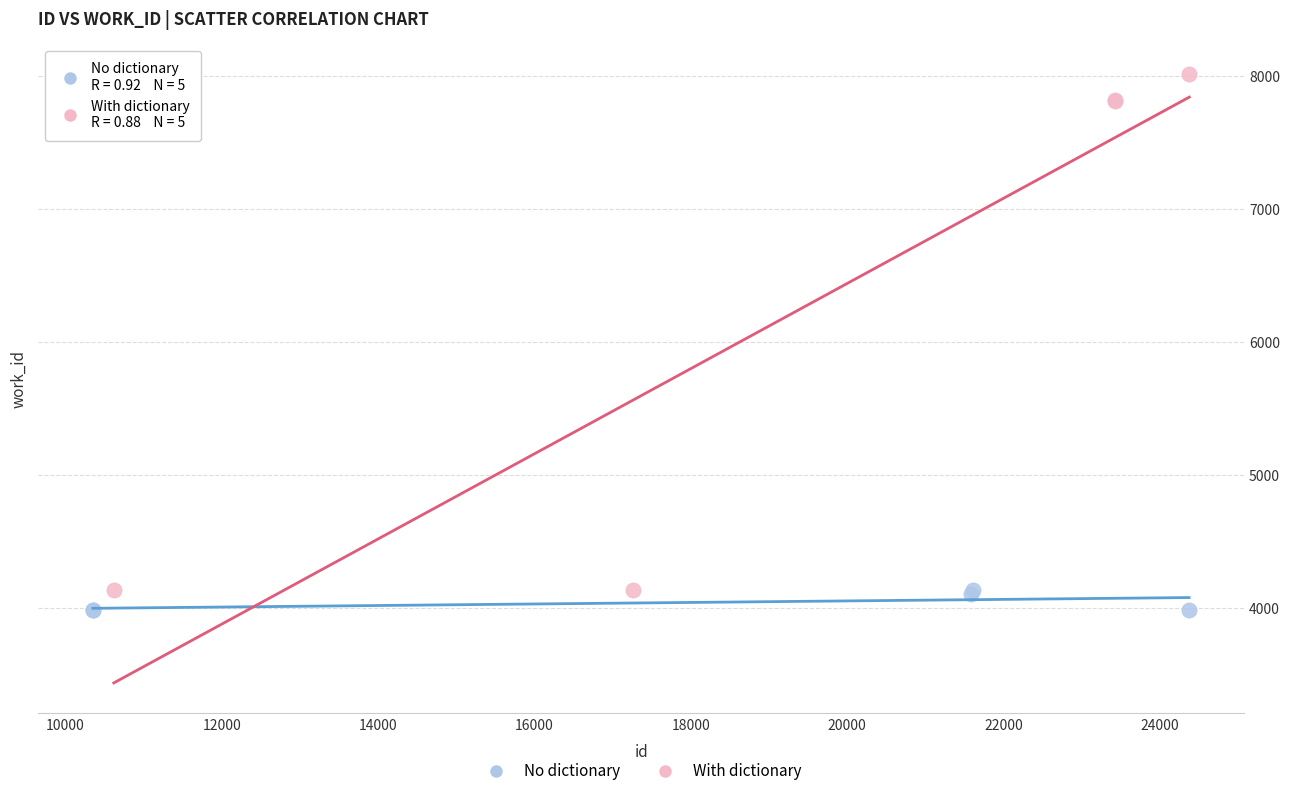

Which series contains the highest Y value?

With dictionary